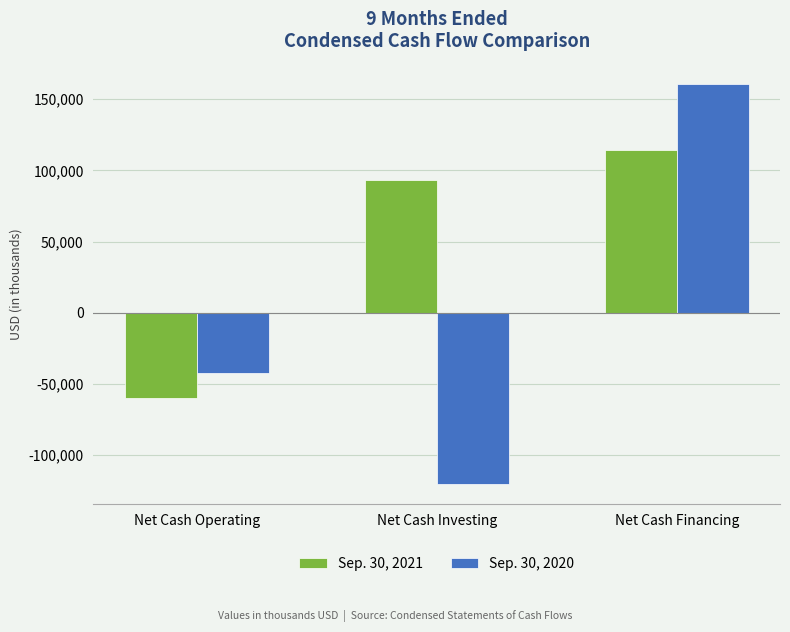

What is the minimum value shown in the chart?

-120090